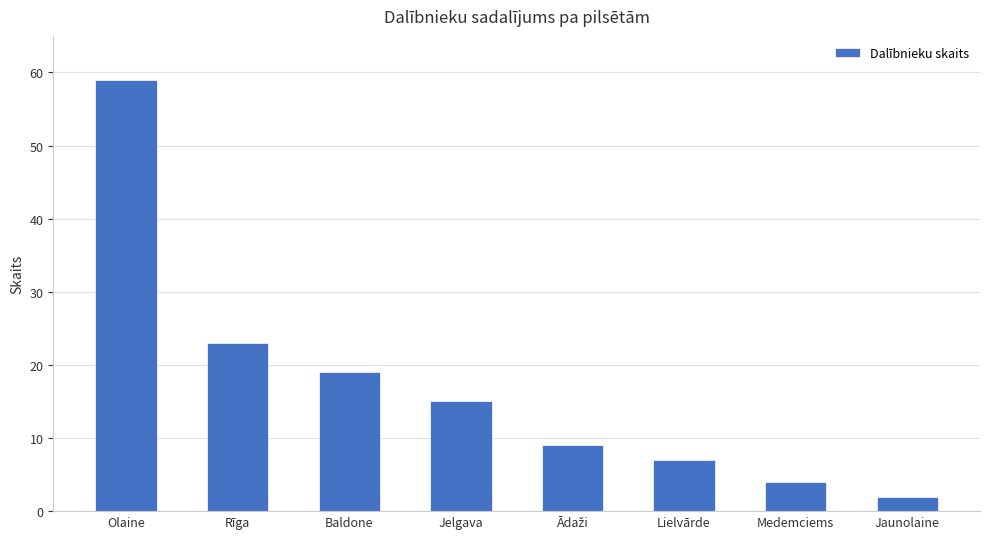

What position from the right is Baldone?

6